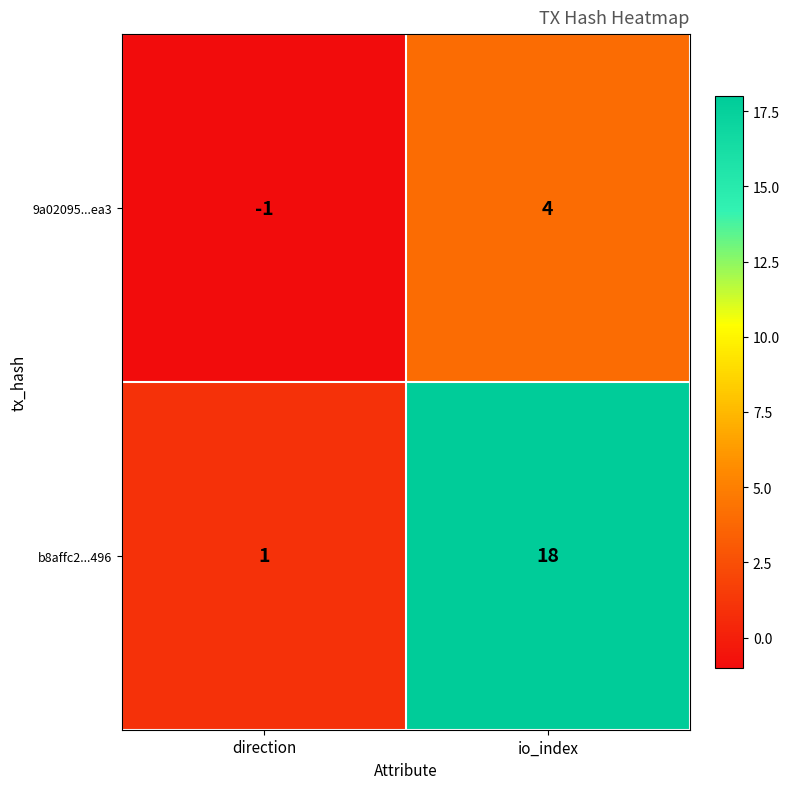

Which series has the largest total across all categories?

b8affc2...496